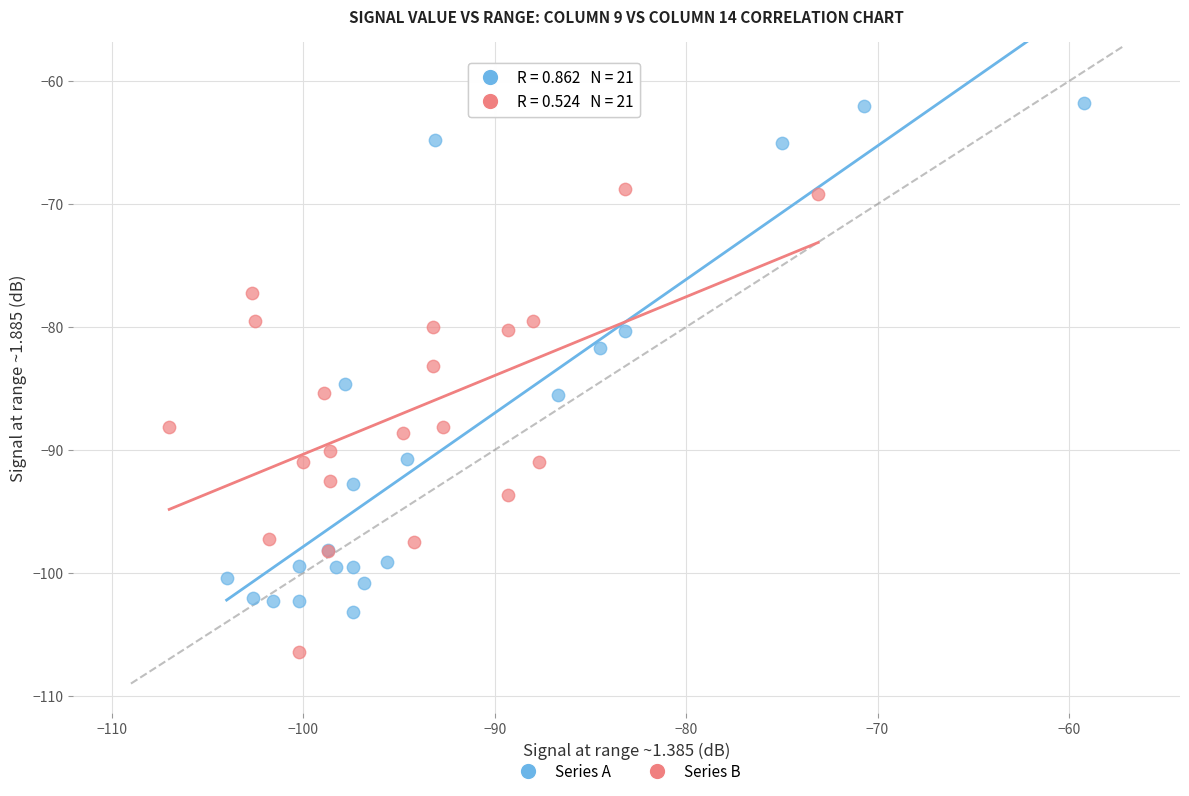

Which series contains the lowest Y value?

Series B